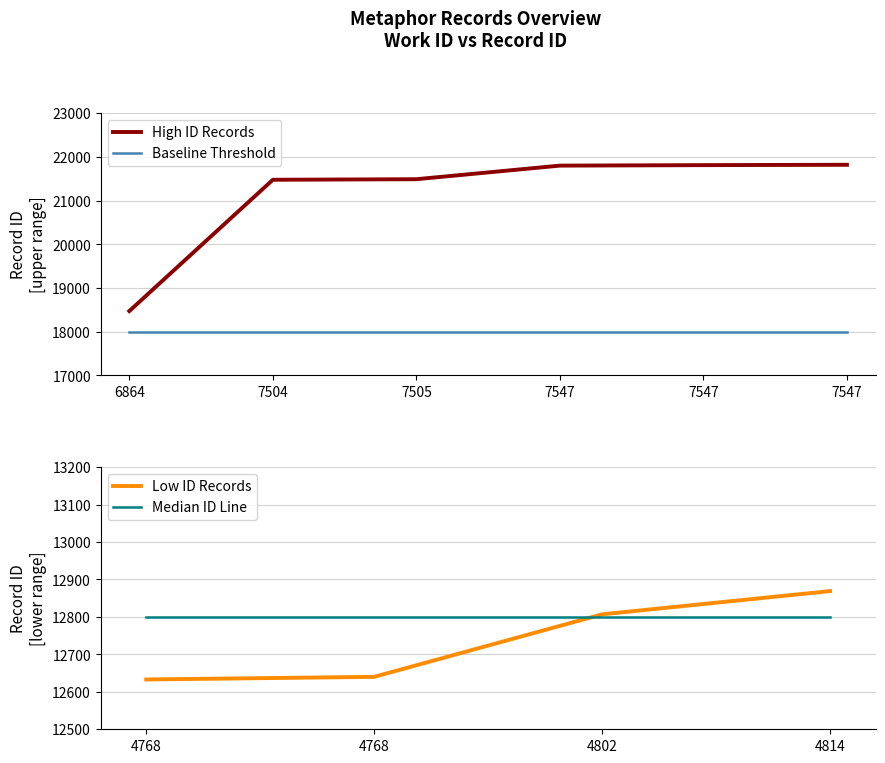

List the labels in order of value, smallest first.

4768, 4768, 4802, 4814, 6864, 7504, 7505, 7547, 7547, 7547